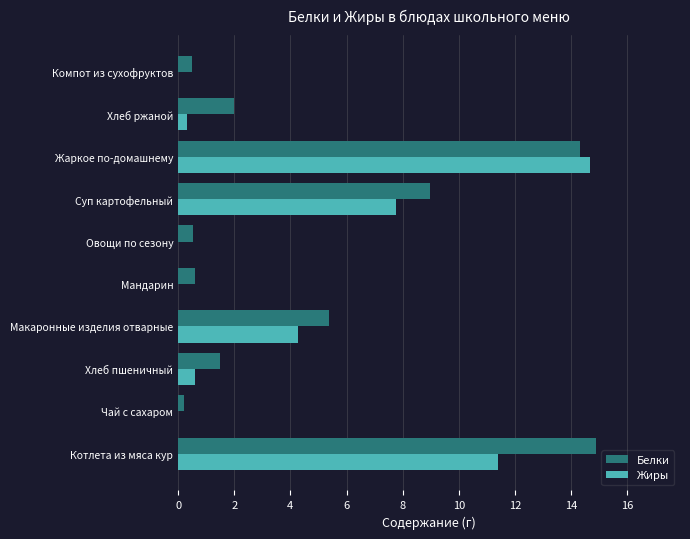

Is it true that Жиры equals 5.7 at Компот из сухофруктов?

False